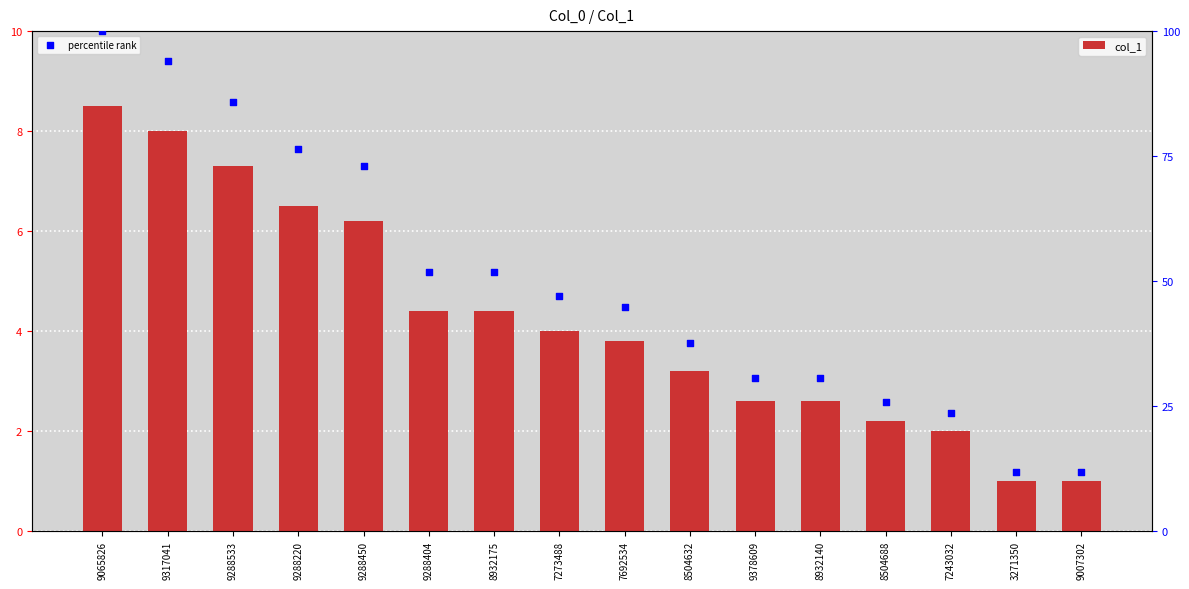

Which series has the largest Y range (max minus min)?

percentile rank